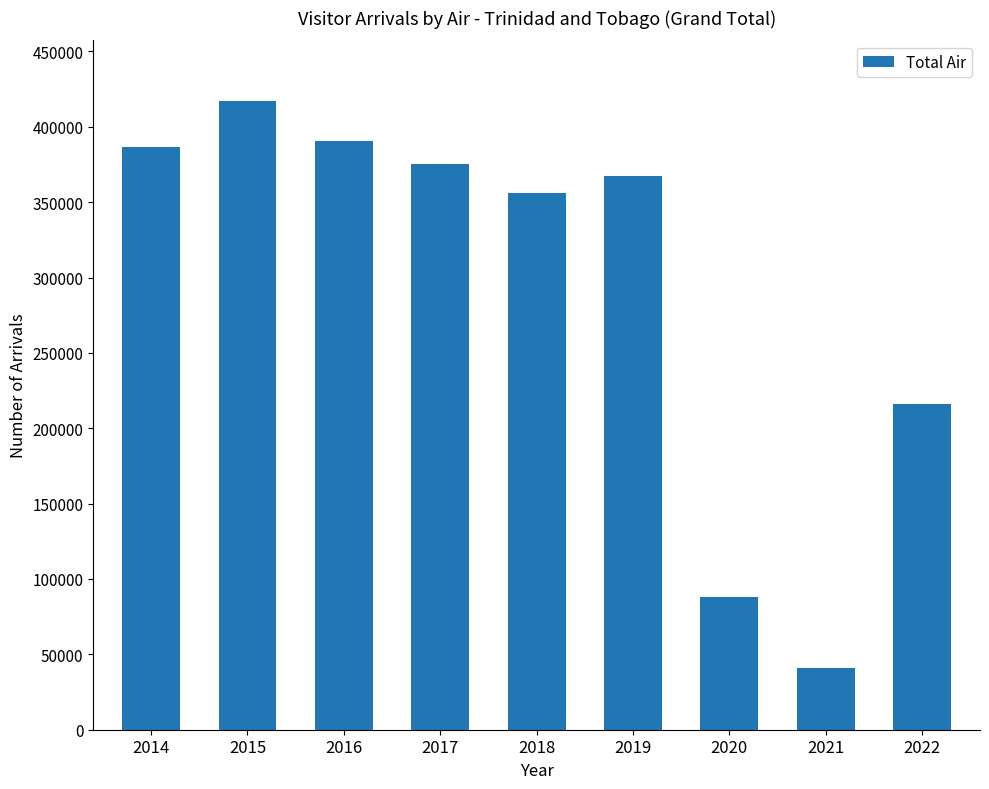

Rank the categories by value from highest to lowest.

2015, 2016, 2014, 2017, 2019, 2018, 2022, 2020, 2021